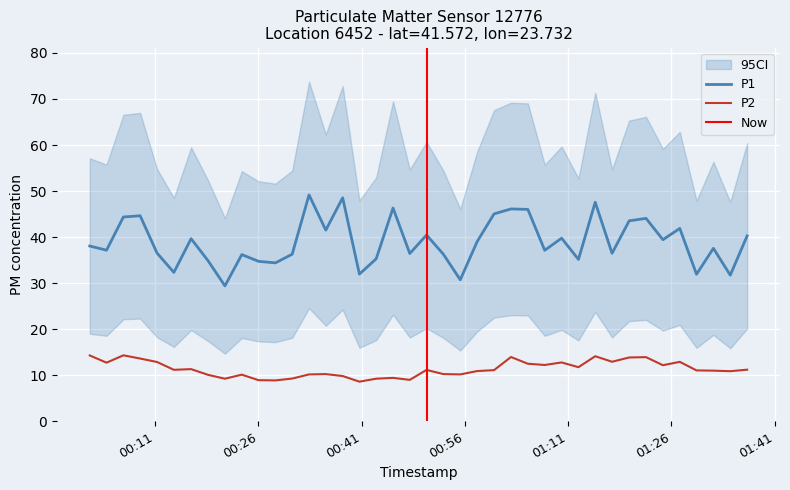

What is the minimum value for P1?

29.4